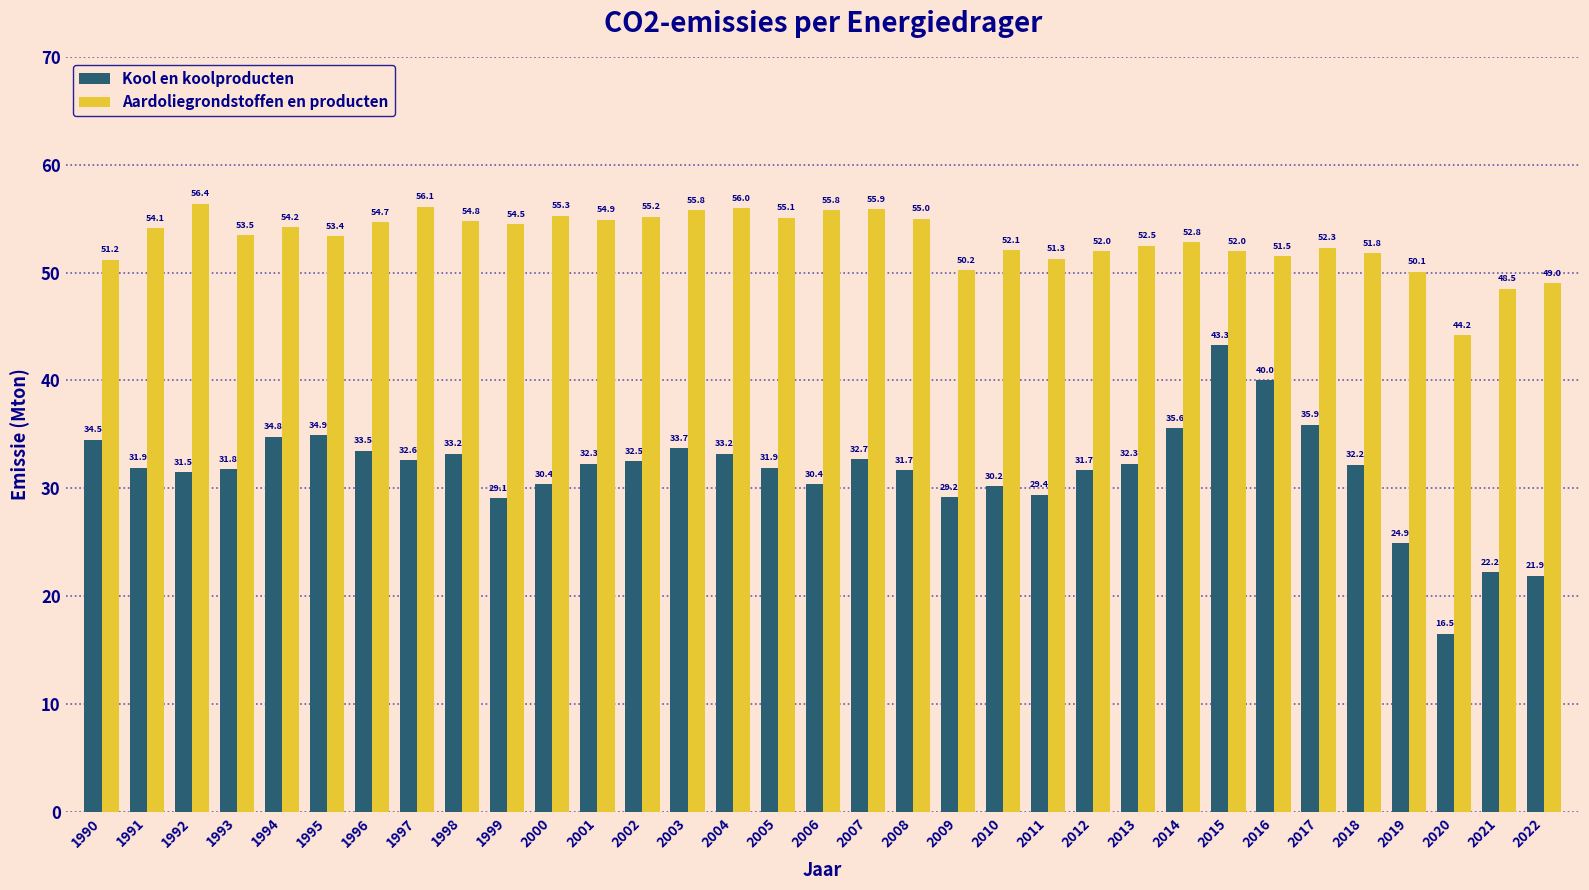

Reading left to right, extract all data points from this chart.

Kool en koolproducten: 1990=34.5	1991=31.9	1992=31.5	1993=31.8	1994=34.8	1995=34.9	1996=33.5	1997=32.6	1998=33.2	1999=29.1	2000=30.4	2001=32.3	2002=32.5	2003=33.7	2004=33.2	2005=31.9	2006=30.4	2007=32.7	2008=31.7	2009=29.2	2010=30.2	2011=29.4	2012=31.7	2013=32.3	2014=35.6	2015=43.3	2016=40.0	2017=35.9	2018=32.2	2019=24.9	2020=16.5	2021=22.2	2022=21.9
Aardoliegrondstoffen en producten: 1990=51.2	1991=54.1	1992=56.4	1993=53.5	1994=54.2	1995=53.4	1996=54.7	1997=56.1	1998=54.8	1999=54.5	2000=55.3	2001=54.9	2002=55.2	2003=55.8	2004=56.0	2005=55.1	2006=55.8	2007=55.9	2008=55.0	2009=50.2	2010=52.1	2011=51.3	2012=52.0	2013=52.5	2014=52.8	2015=52.0	2016=51.5	2017=52.3	2018=51.8	2019=50.1	2020=44.2	2021=48.5	2022=49.0